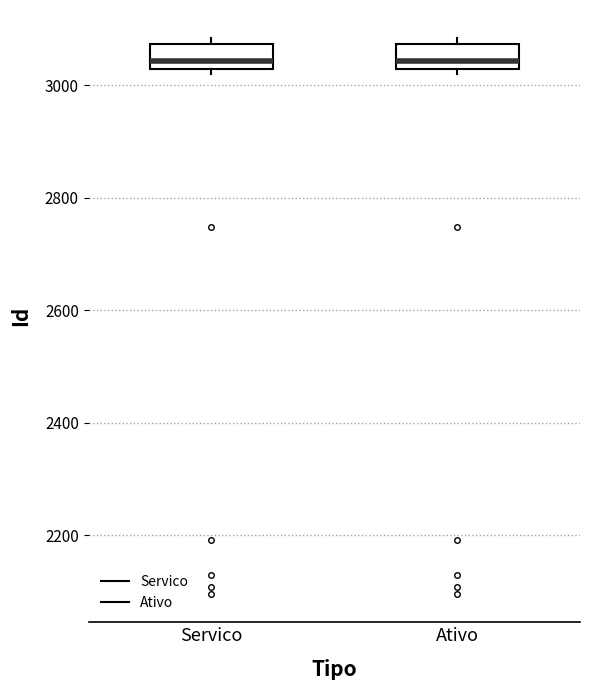

Where is the lower edge of the box for Servico on the y-axis? The values are not printed on the chart, so give them approximately, as read against the axis.

3020